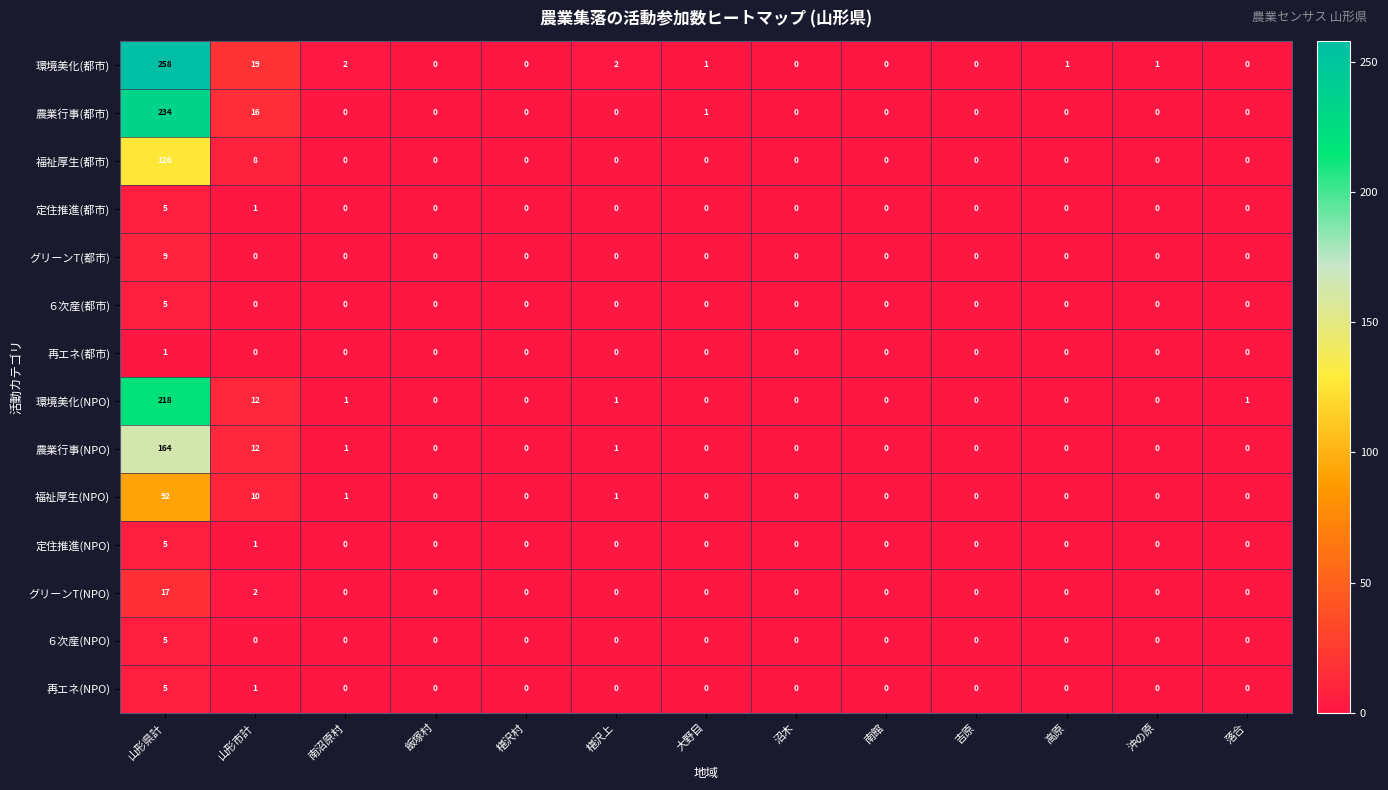

Which series has the widest spread of values?

環境美化(都市)